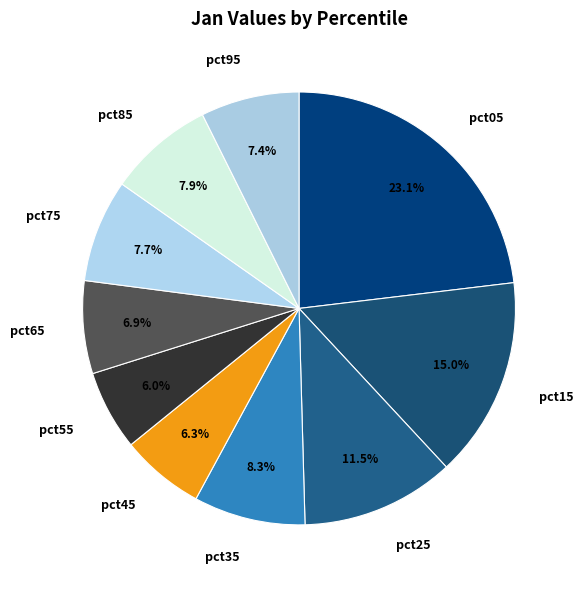

Count the number of slices in the pie.

10